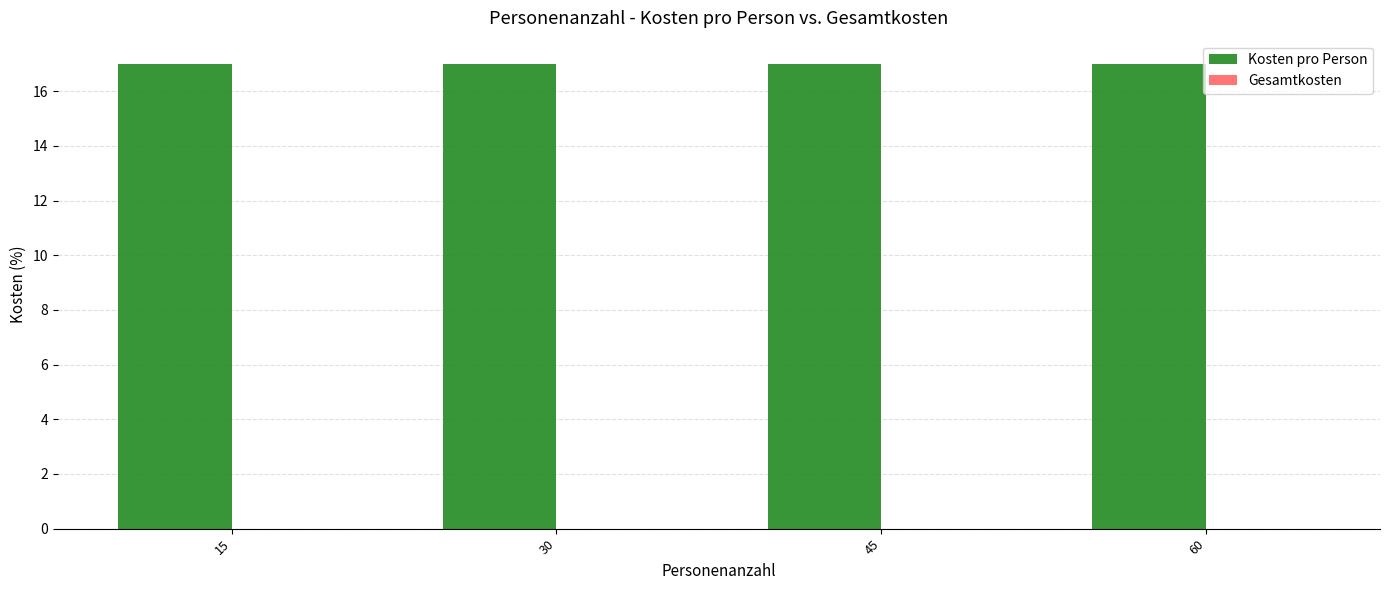

Between 45 and 30, which is larger?

45